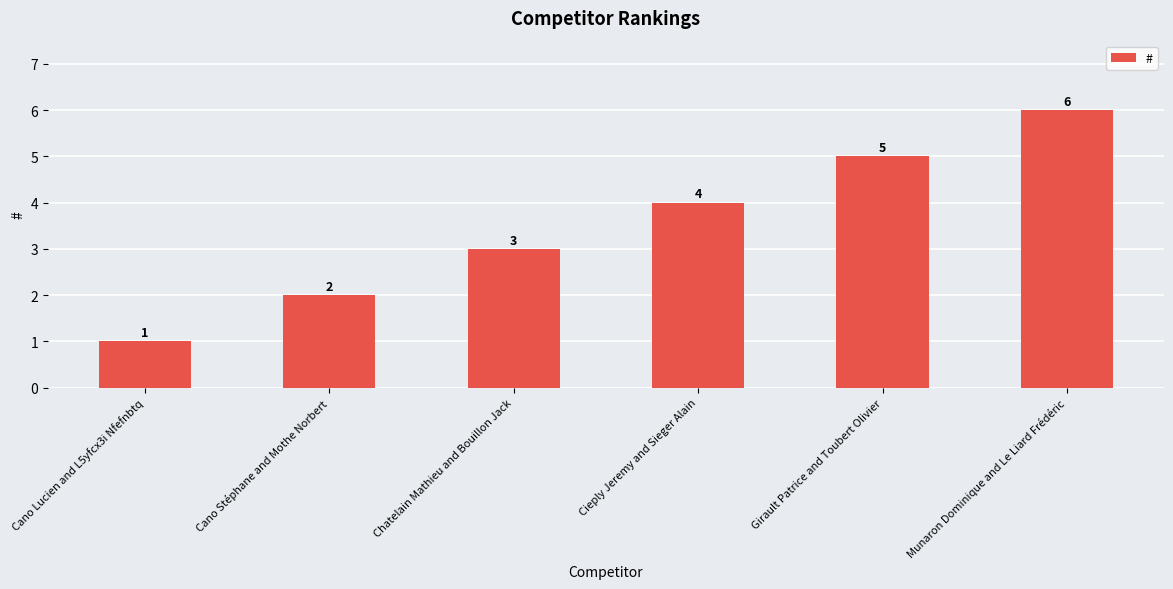

The chart shows a value of 2 at Girault Patrice and Toubert Olivier. True or false?

False